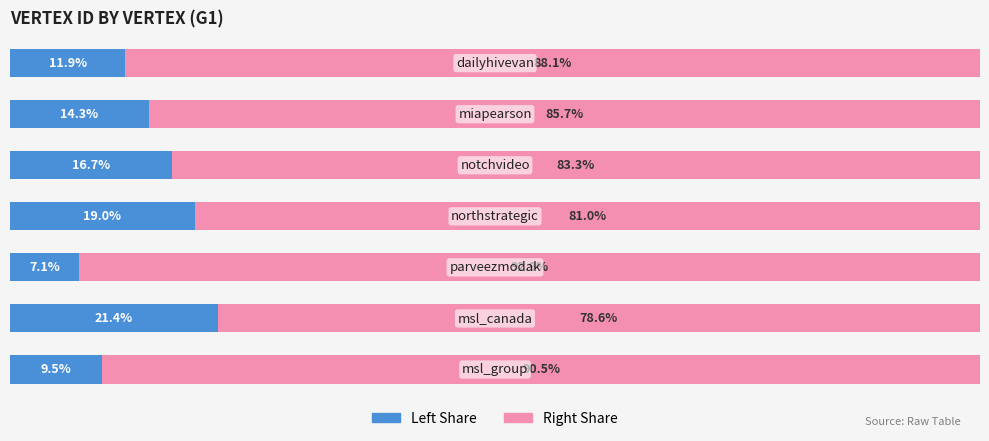

Reading left to right, list all the values displayed in this chart.

Vertex ID (Left): 9.5	21.4	7.1	19.0	16.7	14.3	11.9
Vertex ID (Right): 90.5	78.6	92.9	81.0	83.3	85.7	88.1